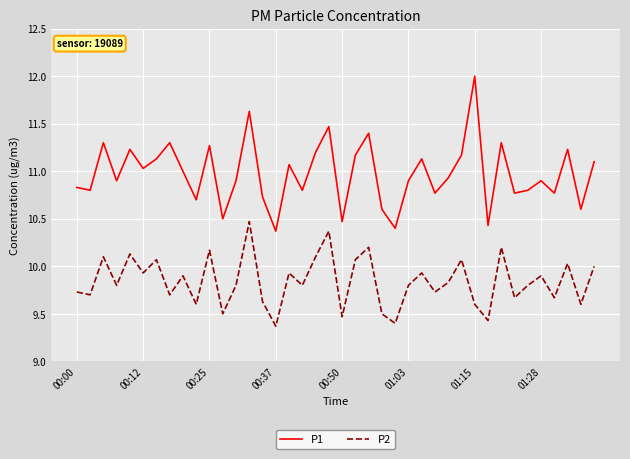

Which series has the largest range (max minus min)?

P1